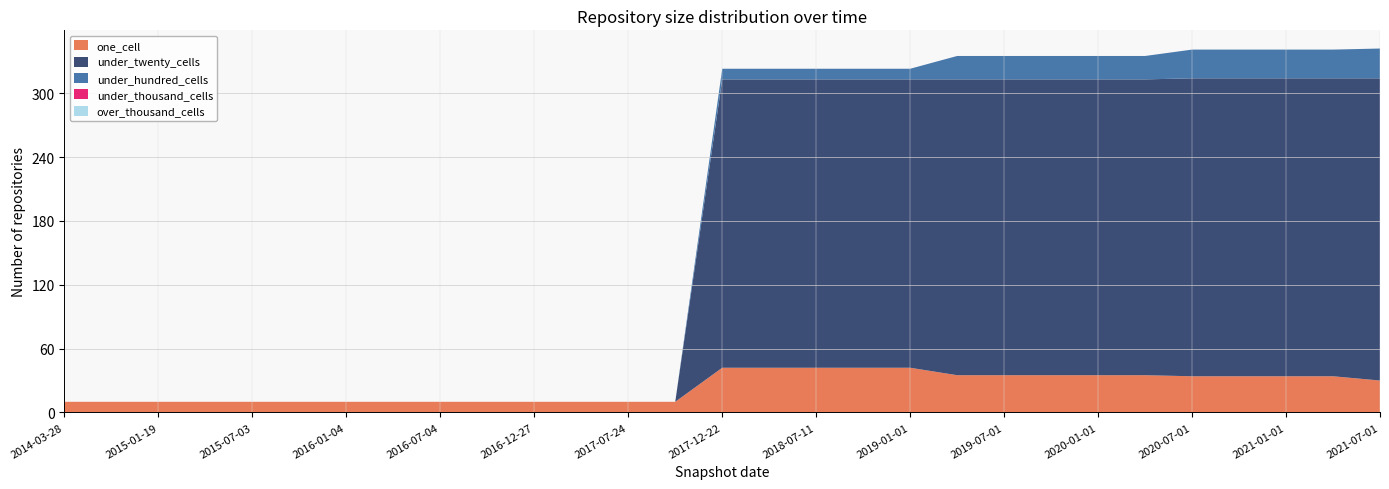

Reading left to right, extract all data points from this chart.

one_cell: 10	10	10	10	10	10	10	10	10	10	10	10	10	10	42	42	42	42	42	35	35	35	35	35	34	34	34	34	30
under_twenty_cells: 0	0	0	0	0	0	0	0	0	0	0	0	0	0	271	271	271	271	271	278	278	278	278	278	280	280	280	280	284
under_hundred_cells: 0	0	0	0	0	0	0	0	0	0	0	0	0	0	10	10	10	10	10	22	22	22	22	22	27	27	27	27	28
under_thousand_cells: 0	0	0	0	0	0	0	0	0	0	0	0	0	0	0	0	0	0	0	0	0	0	0	0	0	0	0	0	0
over_thousand_cells: 0	0	0	0	0	0	0	0	0	0	0	0	0	0	0	0	0	0	0	0	0	0	0	0	0	0	0	0	0